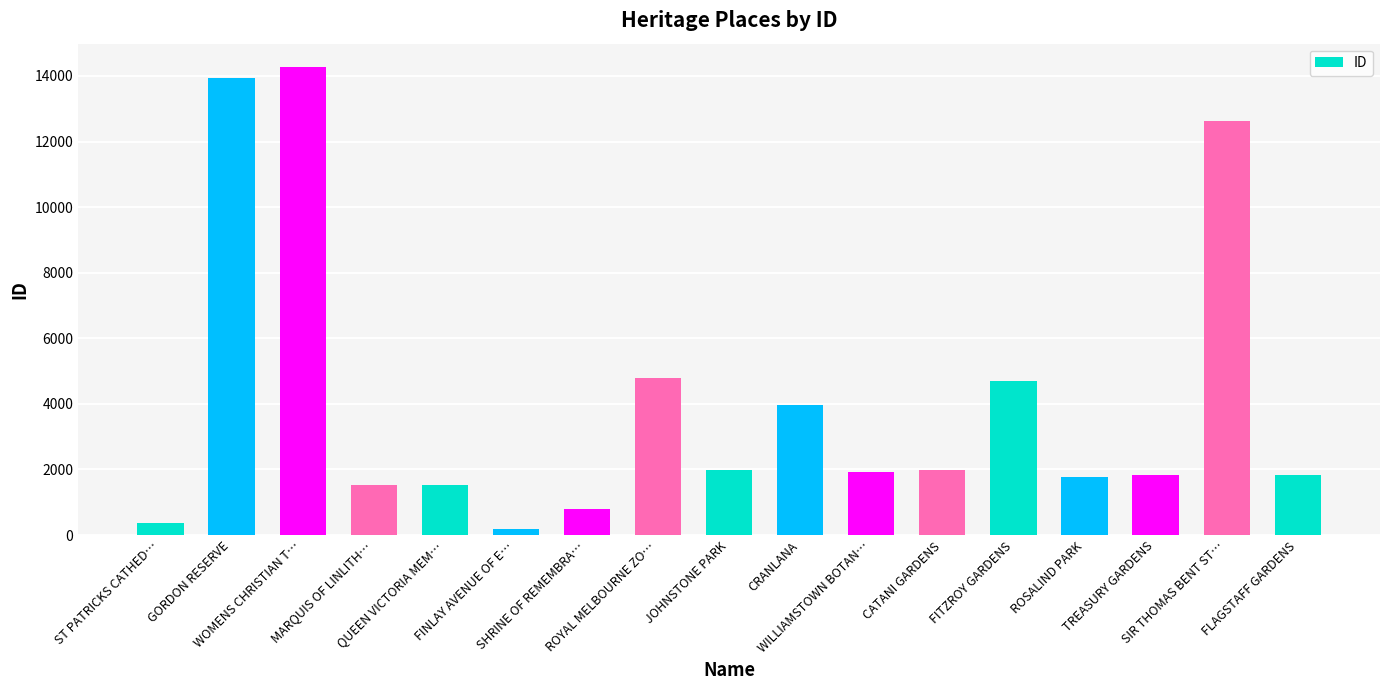

What position from the right is ROYAL MELBOURNE ZO…?

10